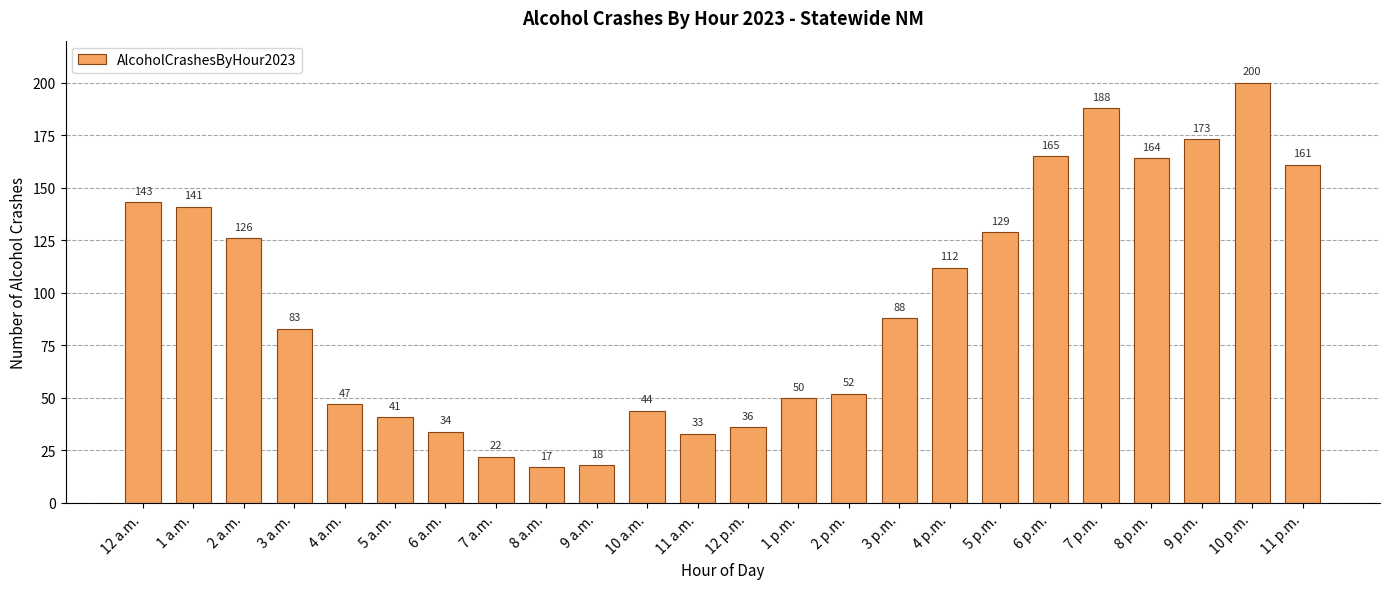

What is the value of the 21st bar from the left?

164